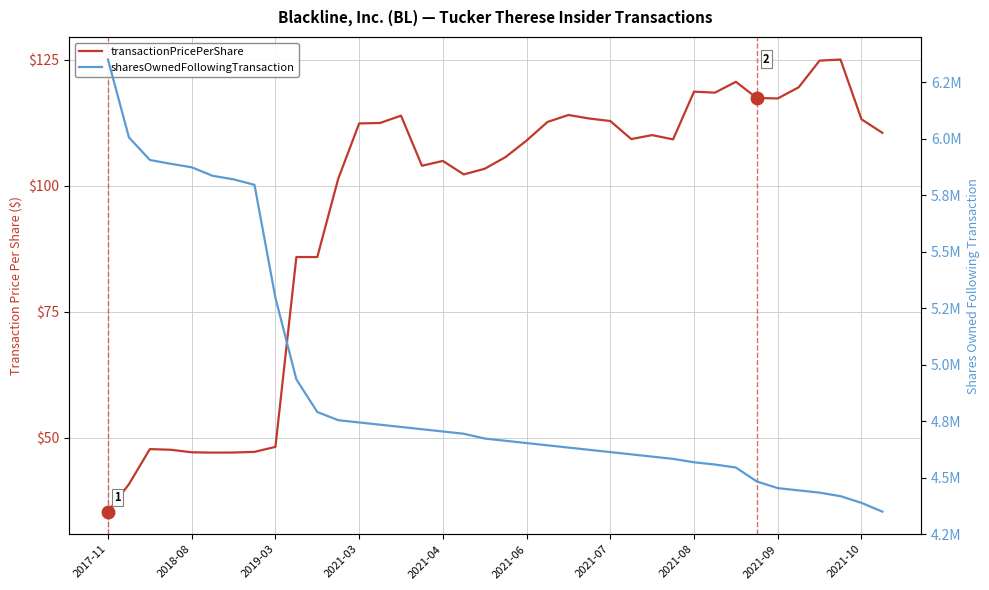

At which category does the chart reach its minimum across all series?

2017-11